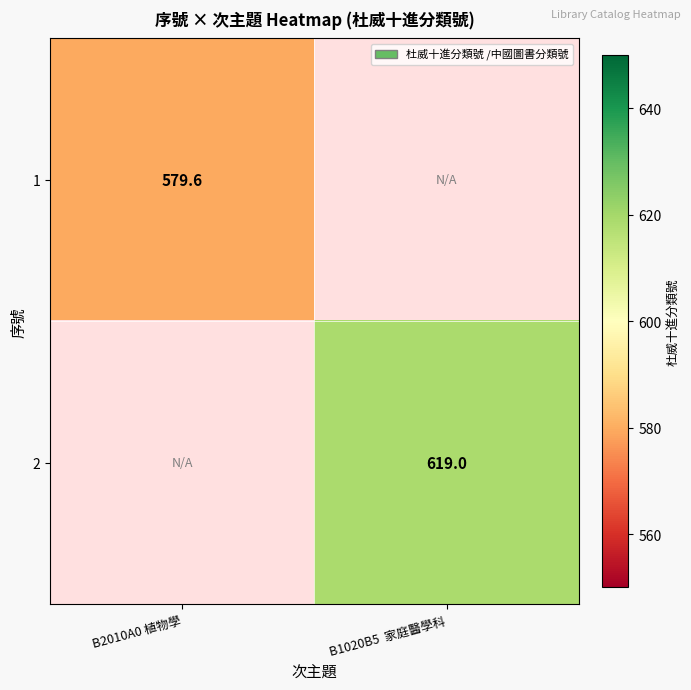

Is it true that 2 equals 944.0 at B1020B5  家庭醫學科?

False